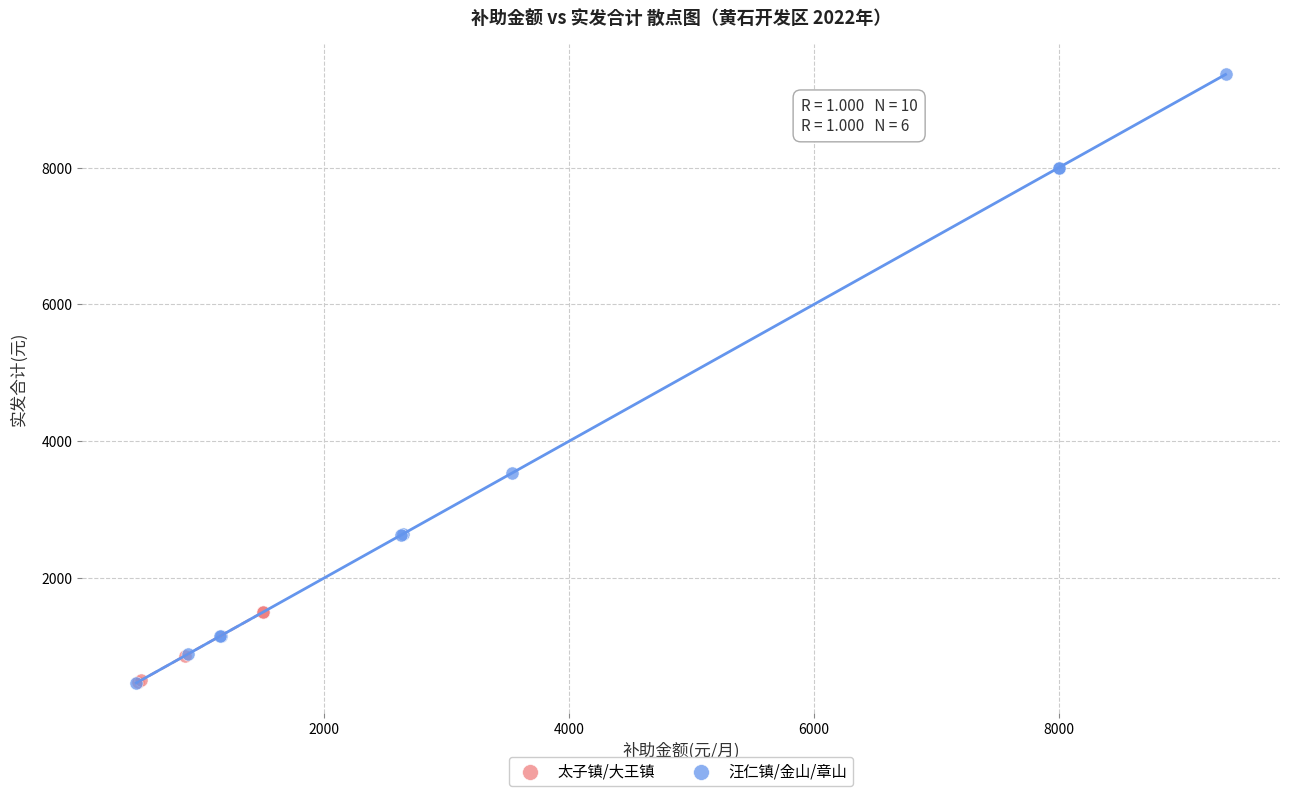

What are all the series names shown in the legend?

太子镇/大王镇, 汪仁镇/金山/章山